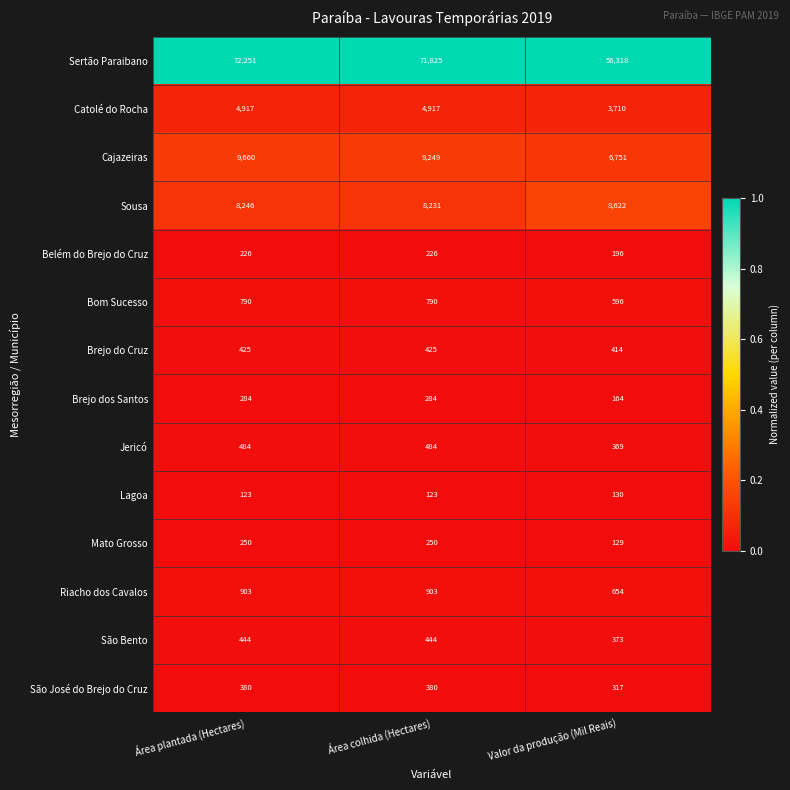

True or false: São Bento has a value of 444 at Área colhida (Hectares).

True